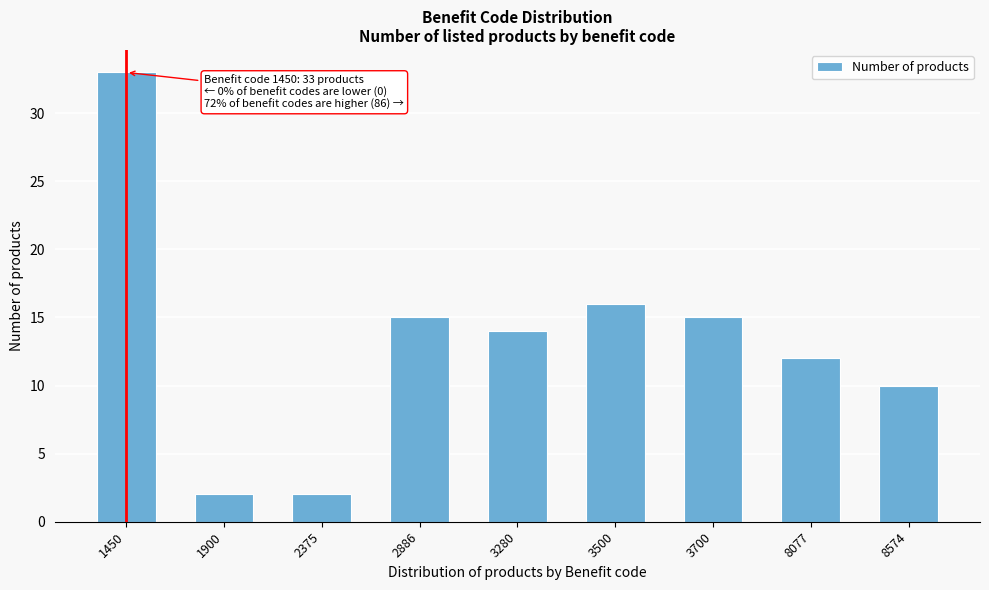

Reading left to right, list all the values displayed in this chart.

1450=33	1900=2	2375=2	2886=15	3280=14	3500=16	3700=15	8077=12	8574=10